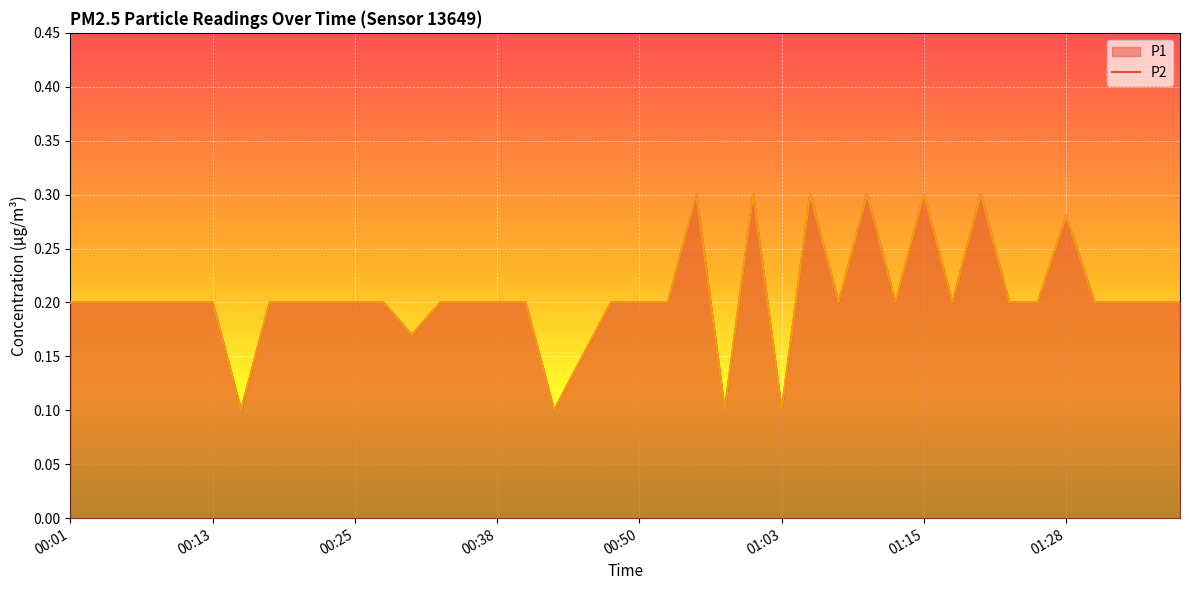

What is the label of the 34th point from the left?

01:23